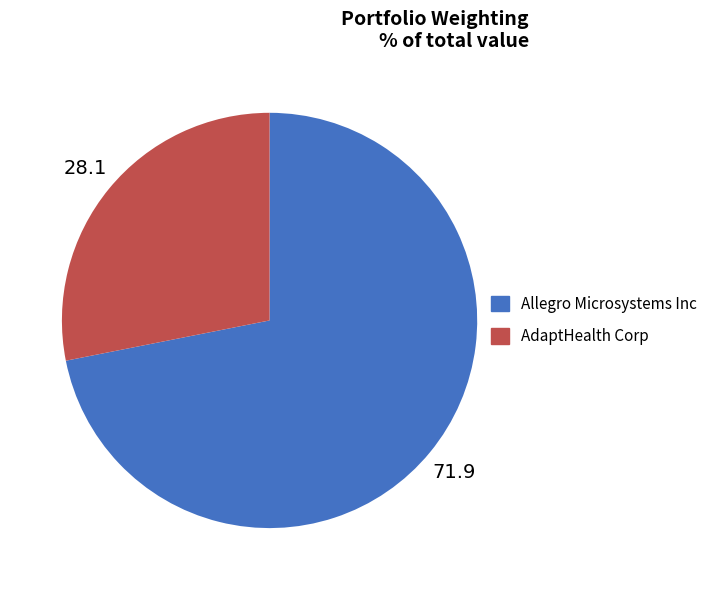

What is the ratio of the value at Allegro Microsystems Inc to the value at AdaptHealth Corp?

2.6